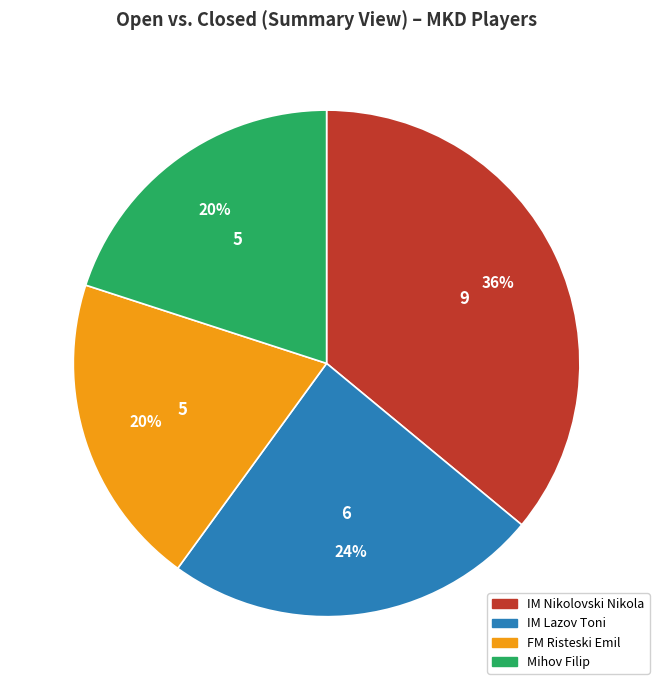

What percentage is the IM Lazov Toni slice, to the nearest percent?

24%